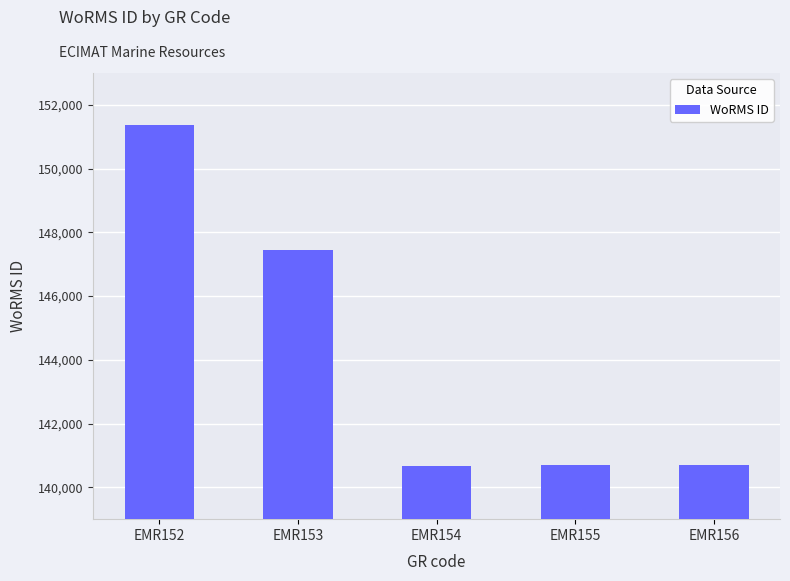

What is the average value?

144177